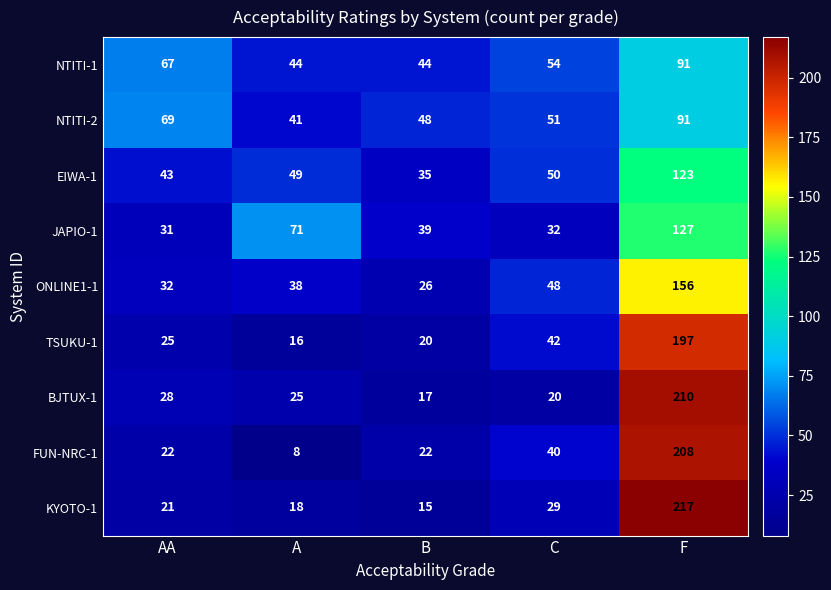

Is it true that KYOTO-1 equals 15 at B?

True